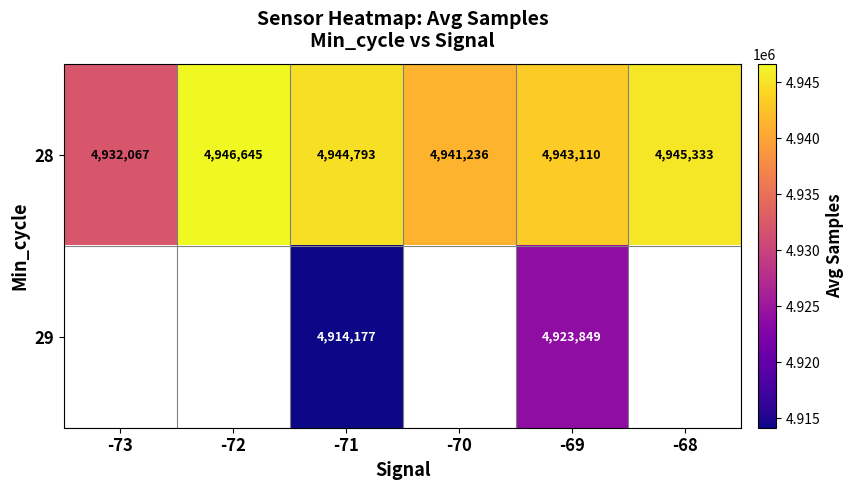

Count the number of data series in this chart.

2